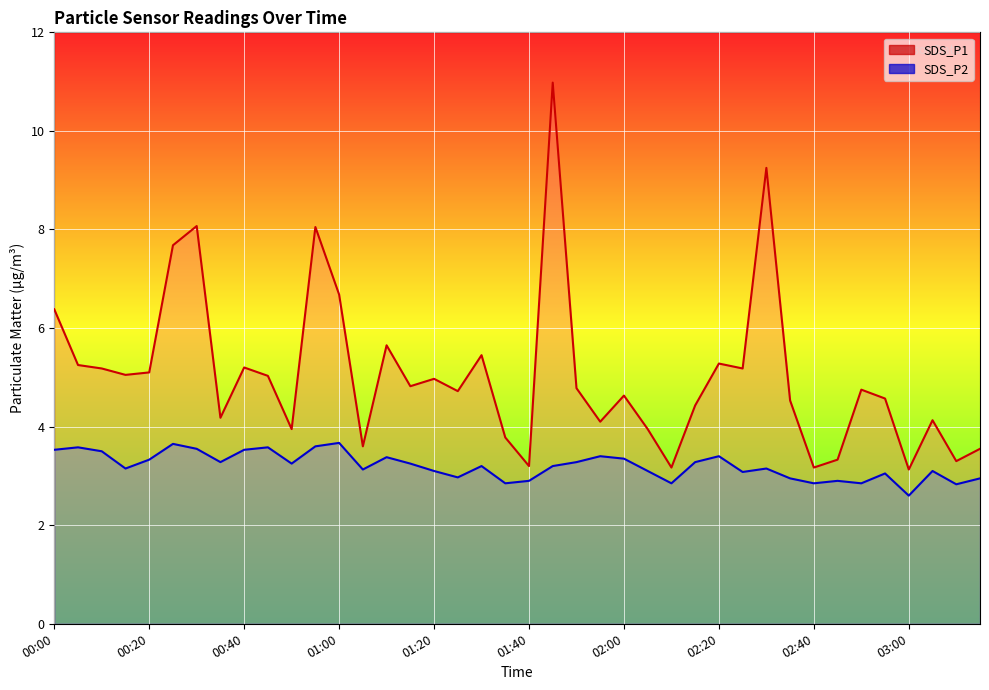

In SDS_P2, how many points are higher than both neighbors (excluding endpoints)?

12